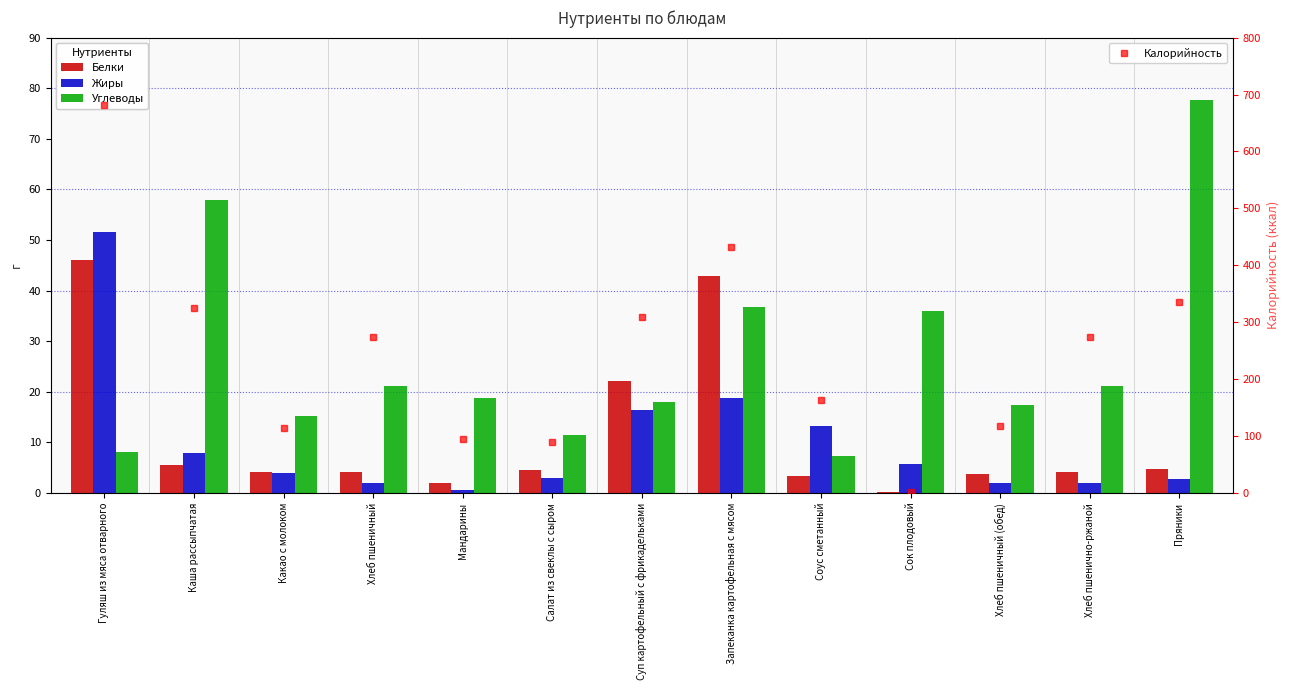

Which series has the largest range (max minus min)?

Калорийность